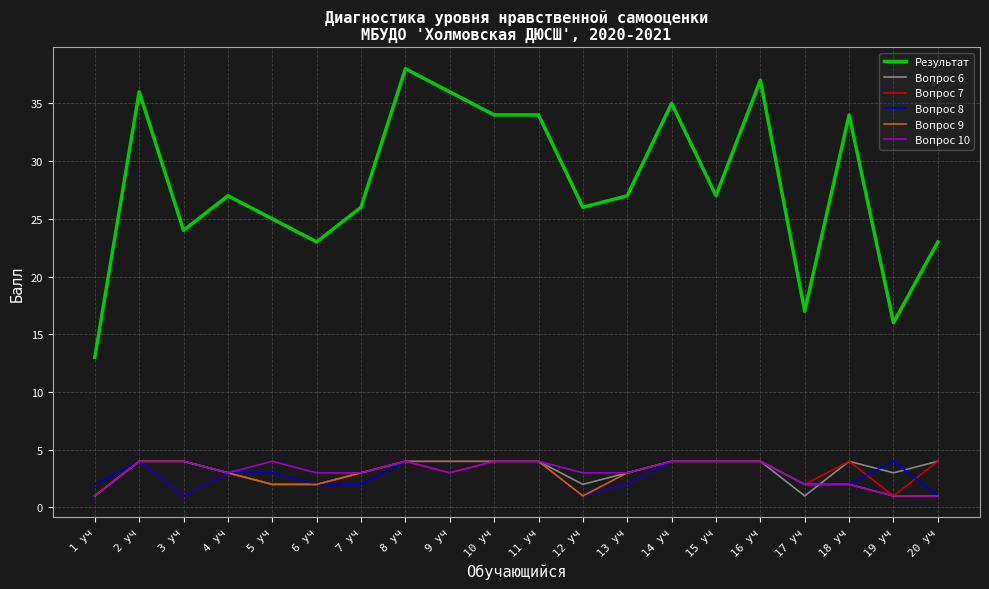

What is the highest value of the Вопрос 8 series?

4